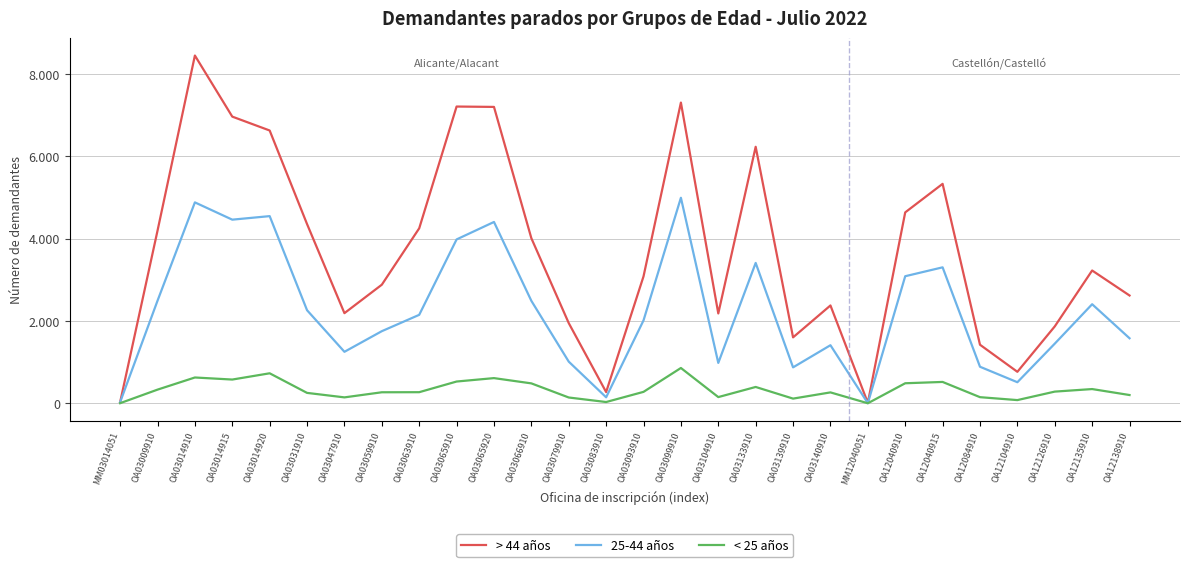

How many data points does each series have?

28